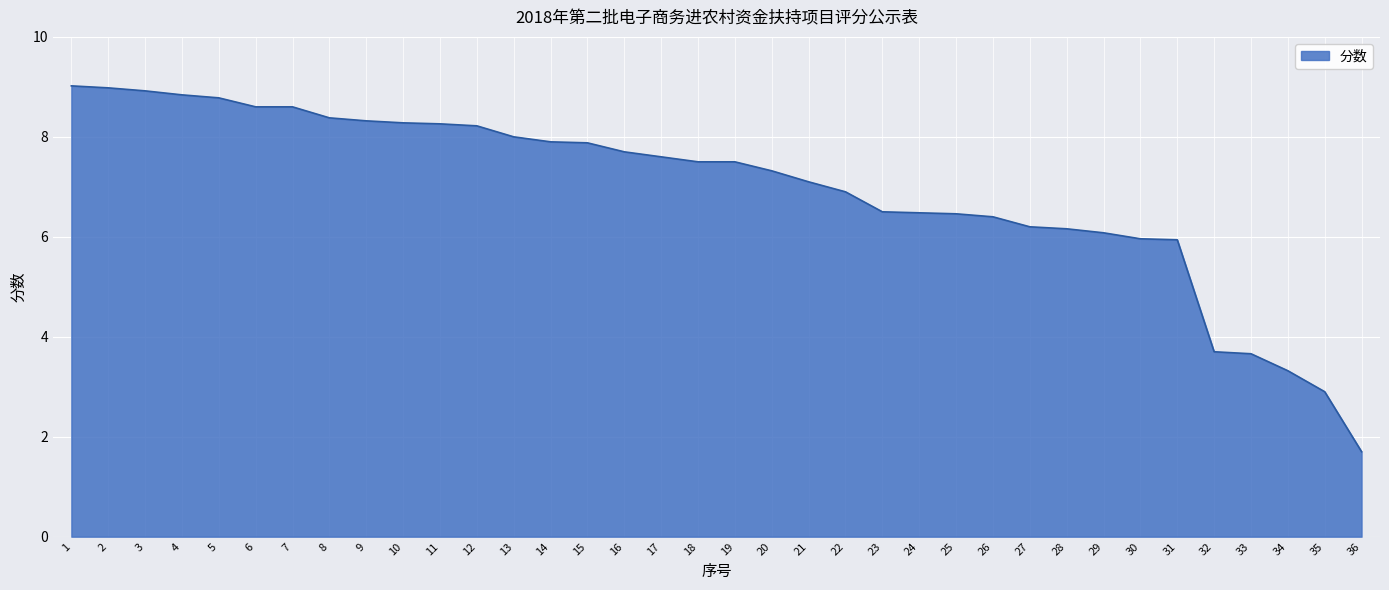

What is the difference between the maximum and second lowest values?

6.1